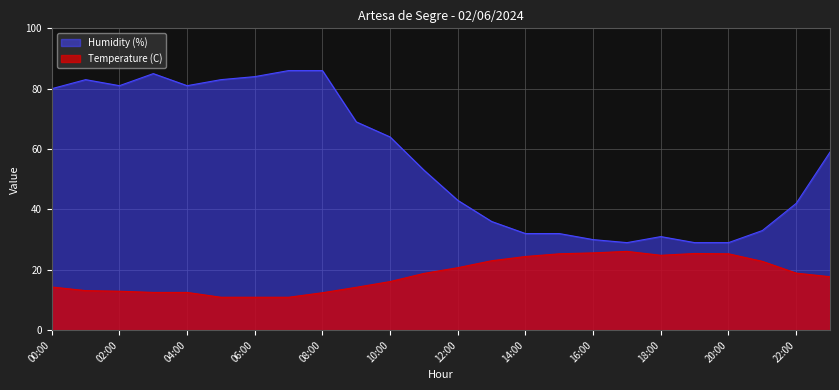

At which category is the sum across all series the highest?

08:00